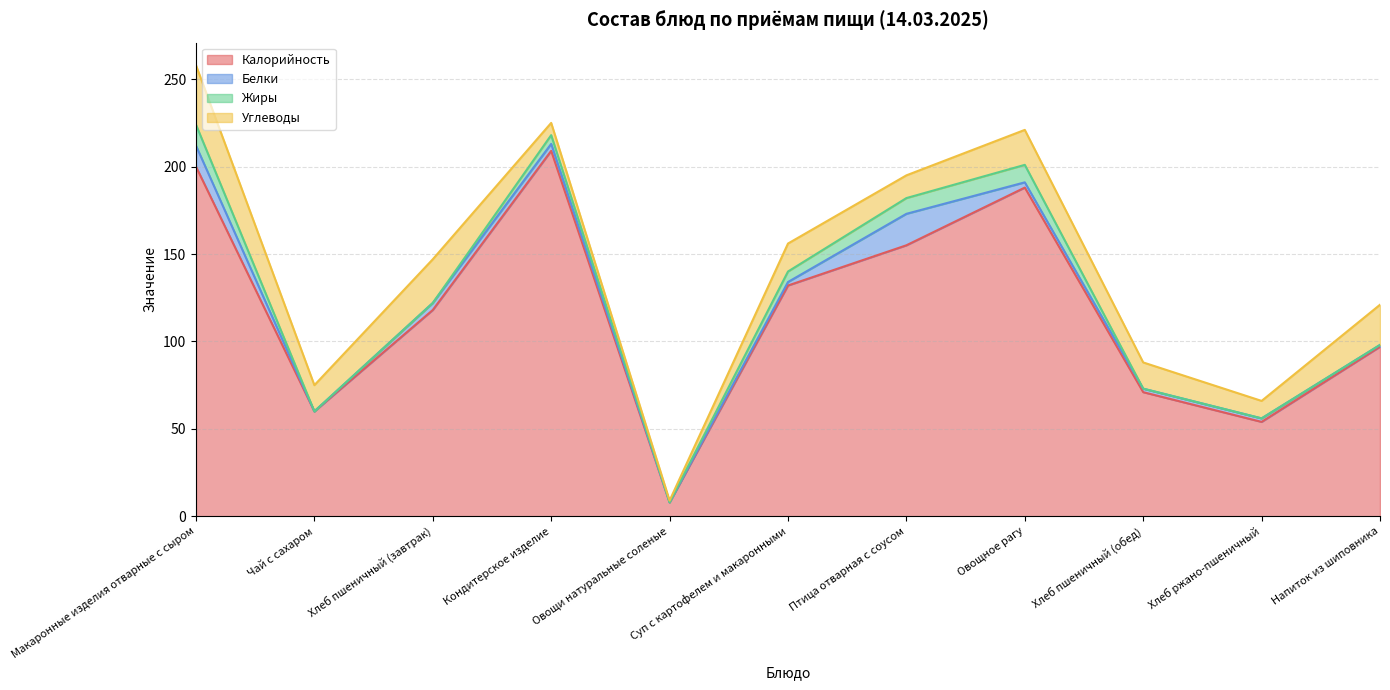

What is the total value across all series at Птица отварная с соусом?

195